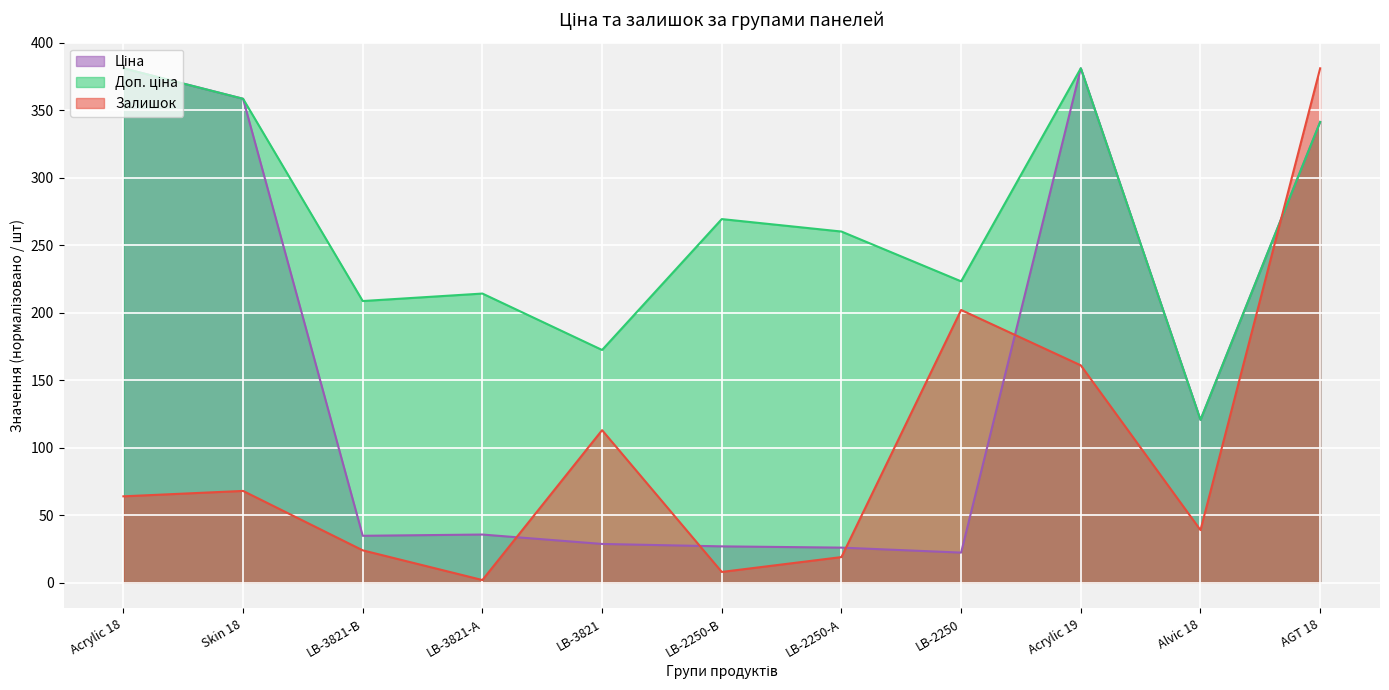

How many data points in Ціна are less than 35?

5